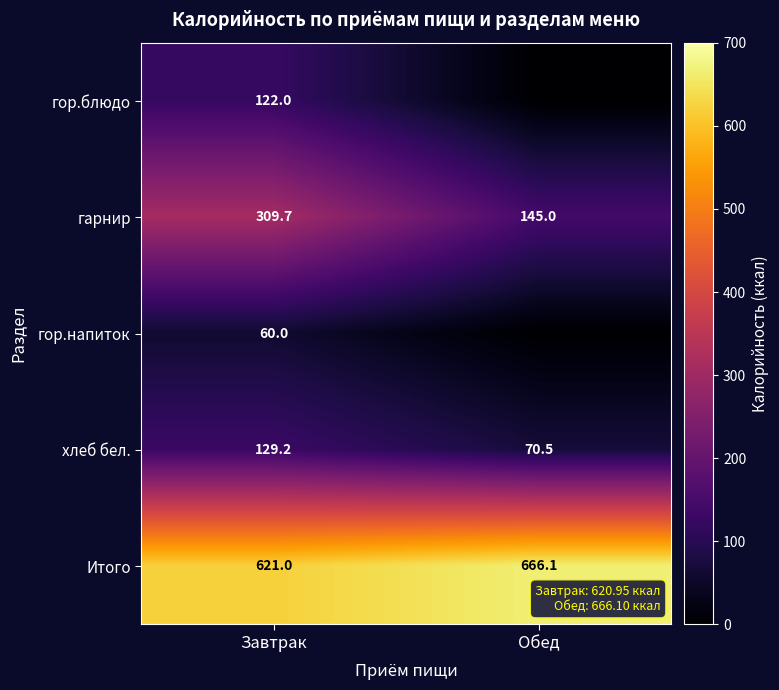

The value of гарнир at Завтрак is 309.7. True or false?

True